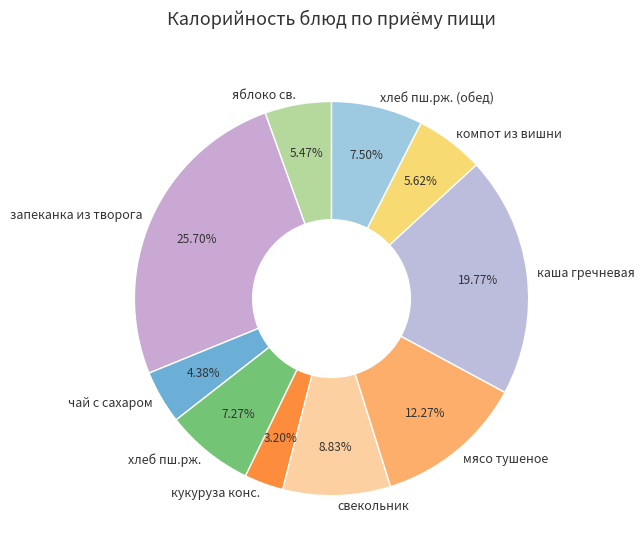

To the nearest percent, what portion does хлеб пш.рж. represent?

7%